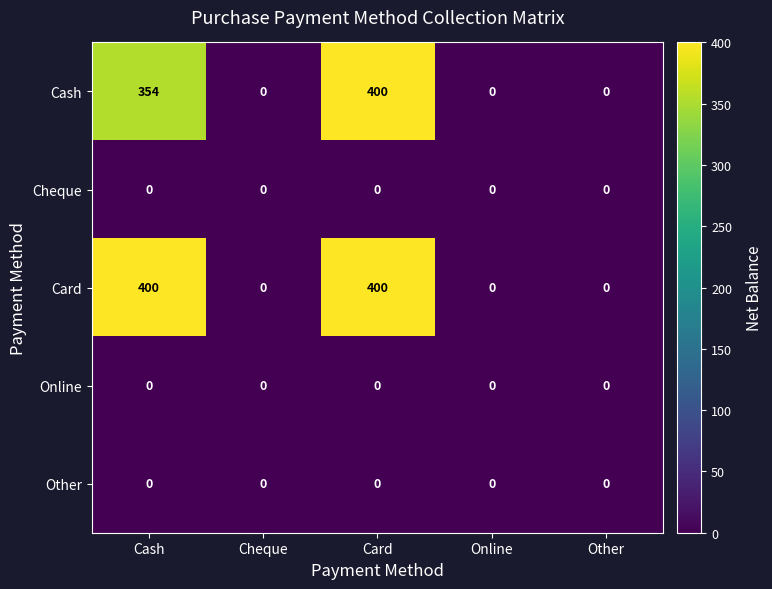

The value of Other at Card is 0. True or false?

True